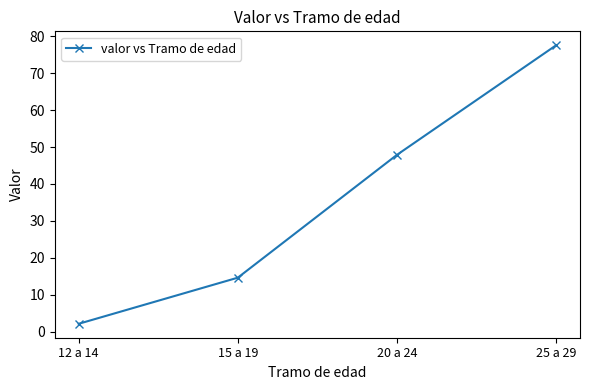

What is the difference between the values at 20 a 24 and 12 a 14?

45.8